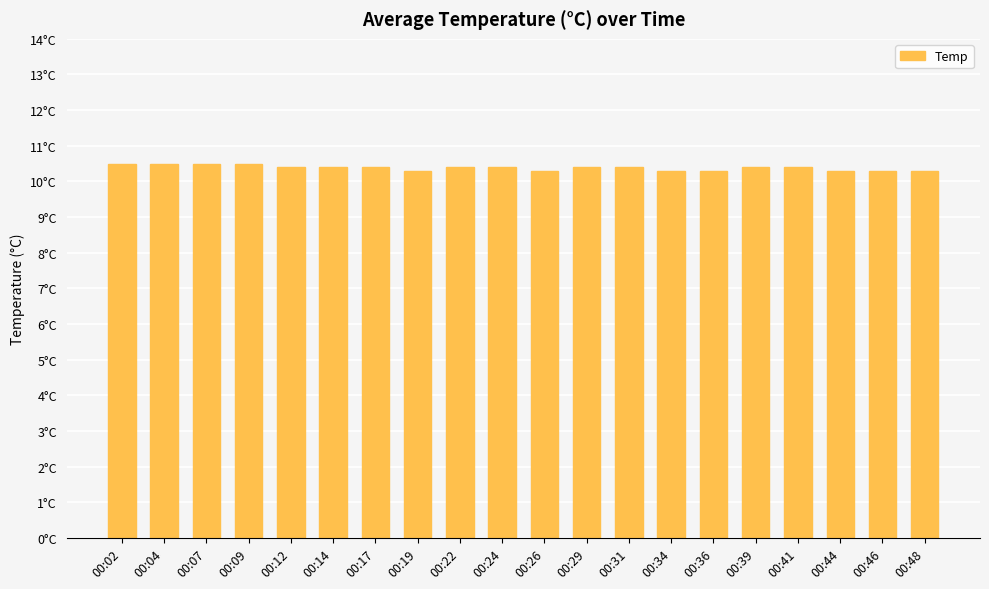

What is the sum of all values?

207.7